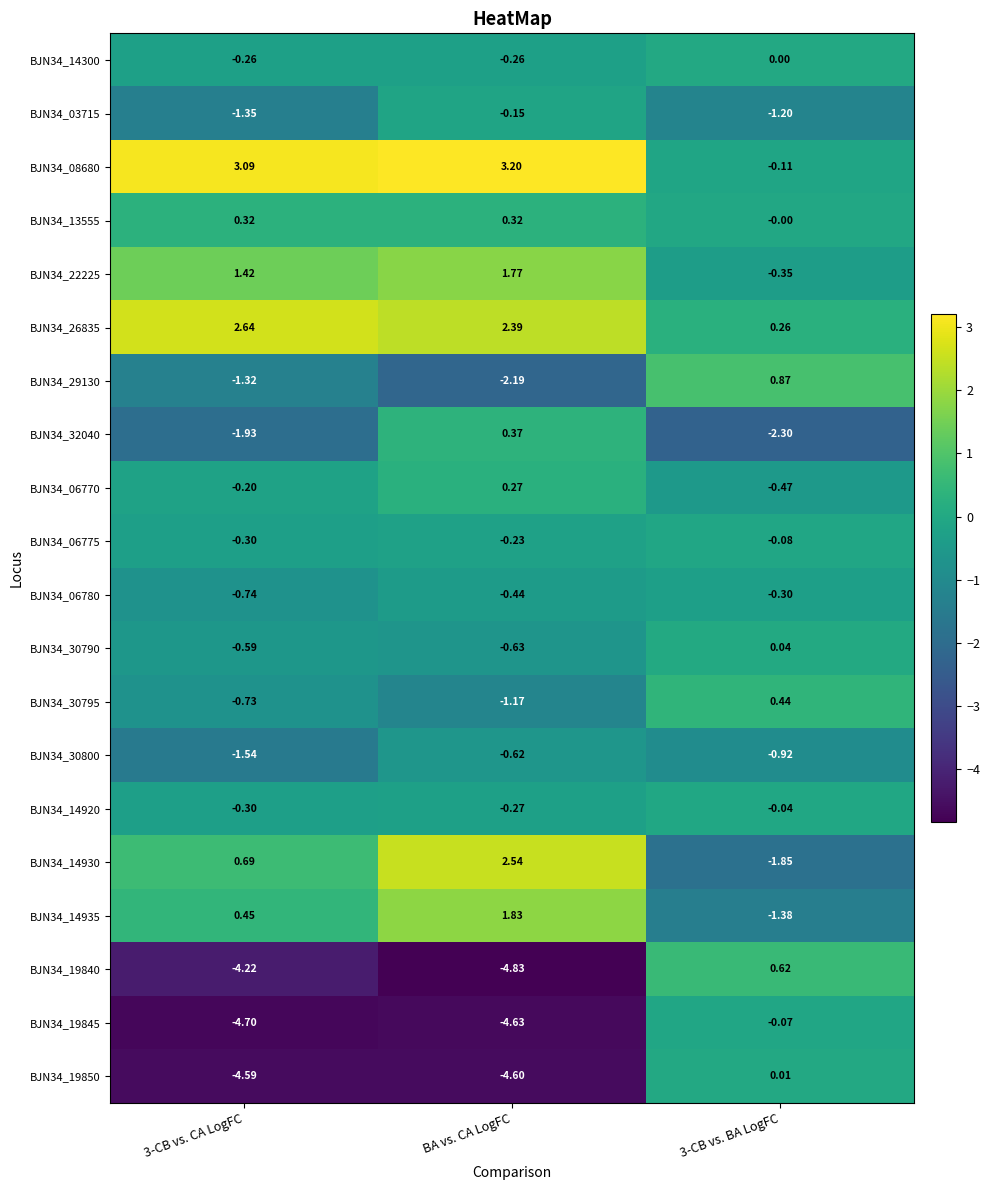

How many categories are shown in the chart?

3